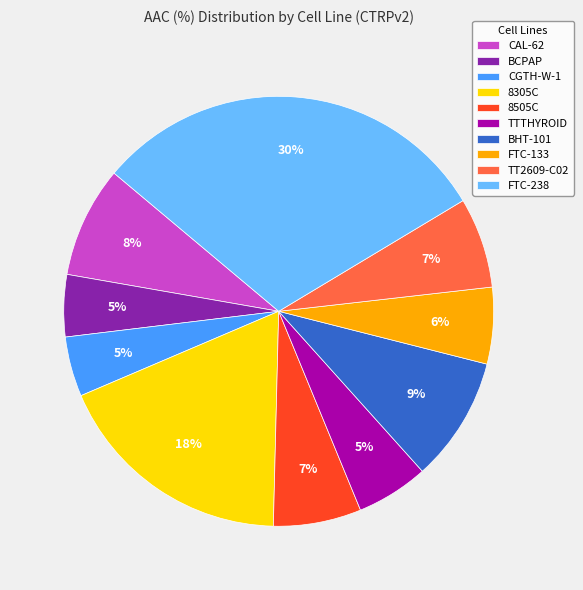

Which slice is the largest?

FTC-238